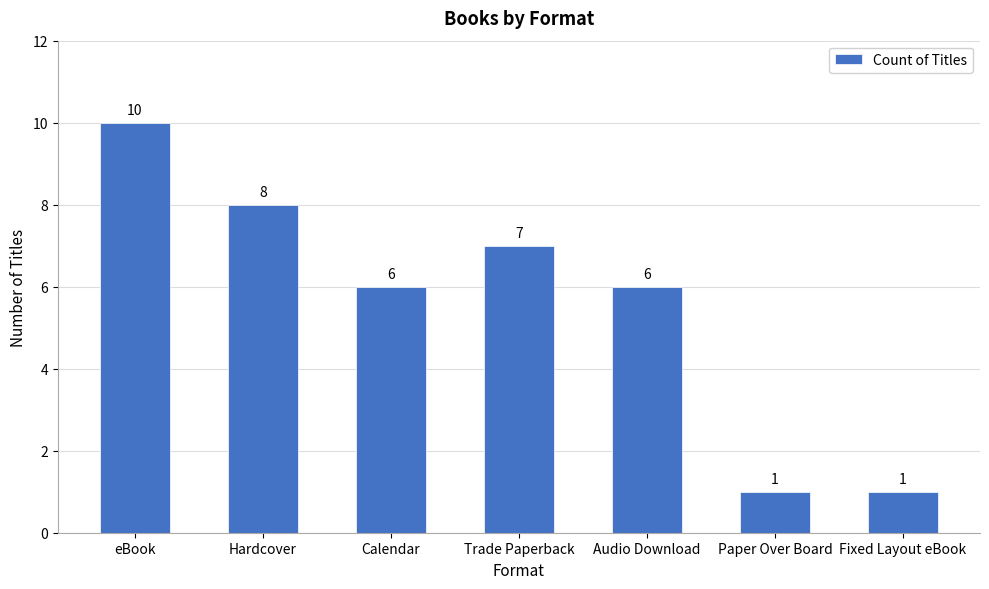

Approximately how many times larger is the value at Trade Paperback compared to Hardcover?

0.9